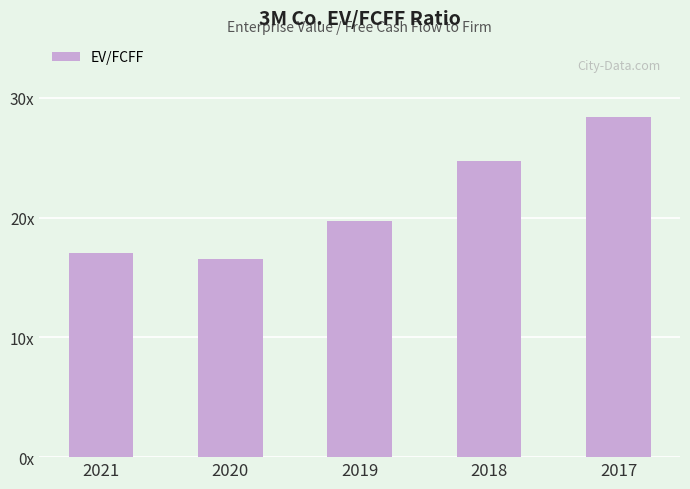

What is the change in value from 2021 to 2019?

+2.7